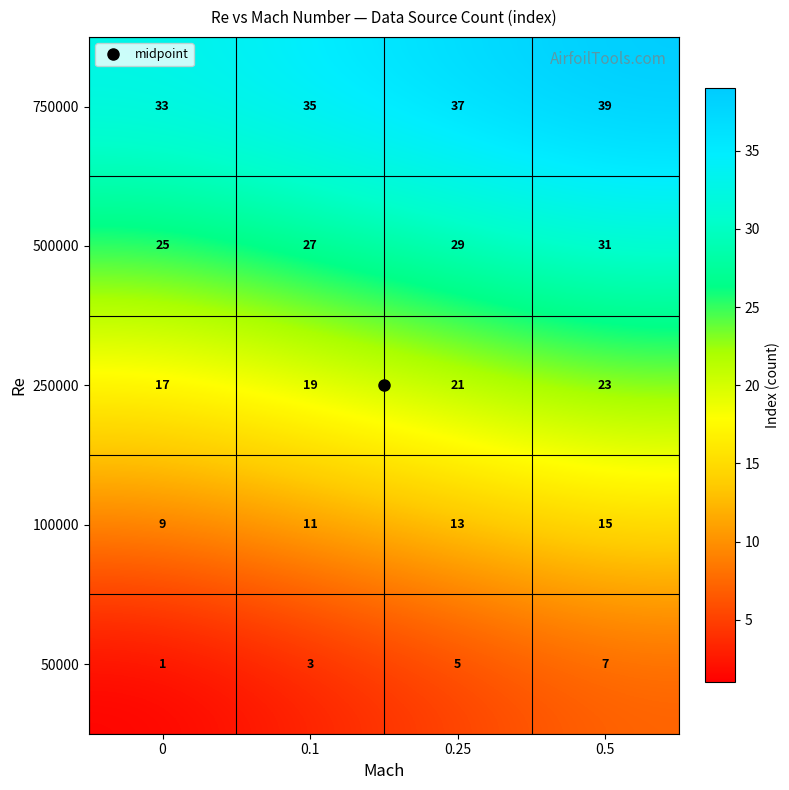

Is it true that 250000 equals 19 at 0.1?

True